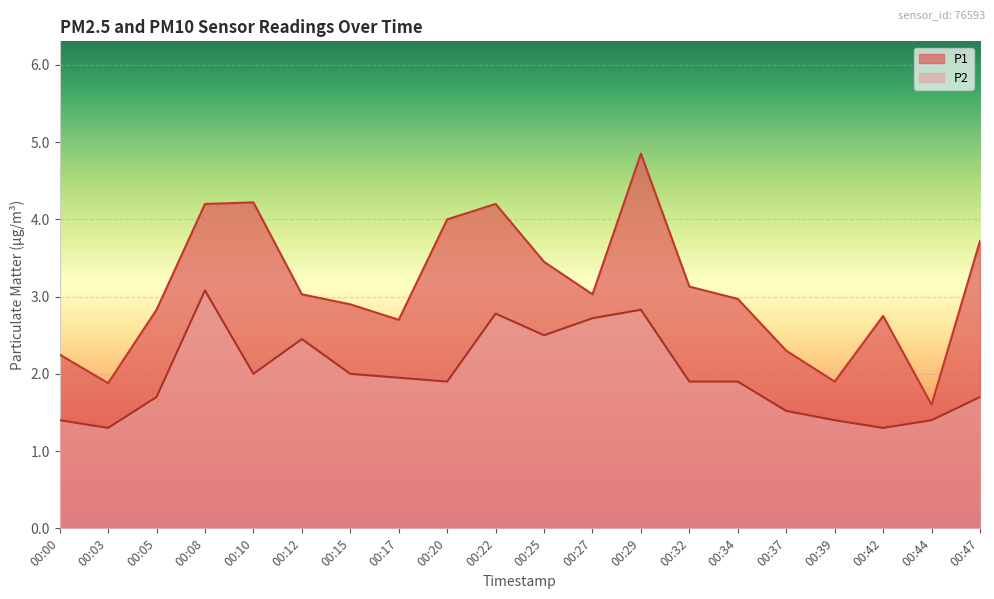

Reading right to left, what are all the values shown in this chart?

P1: 00:47=3.7	00:44=1.6	00:42=2.8	00:39=1.9	00:37=2.3	00:34=3.0	00:32=3.1	00:29=4.8	00:27=3.0	00:25=3.5	00:22=4.2	00:20=4.0	00:17=2.7	00:15=2.9	00:12=3.0	00:10=4.2	00:08=4.2	00:05=2.8	00:03=1.9	00:00=2.2
P2: 00:47=1.7	00:44=1.4	00:42=1.3	00:39=1.4	00:37=1.5	00:34=1.9	00:32=1.9	00:29=2.8	00:27=2.7	00:25=2.5	00:22=2.8	00:20=1.9	00:17=1.9	00:15=2.0	00:12=2.5	00:10=2.0	00:08=3.1	00:05=1.7	00:03=1.3	00:00=1.4